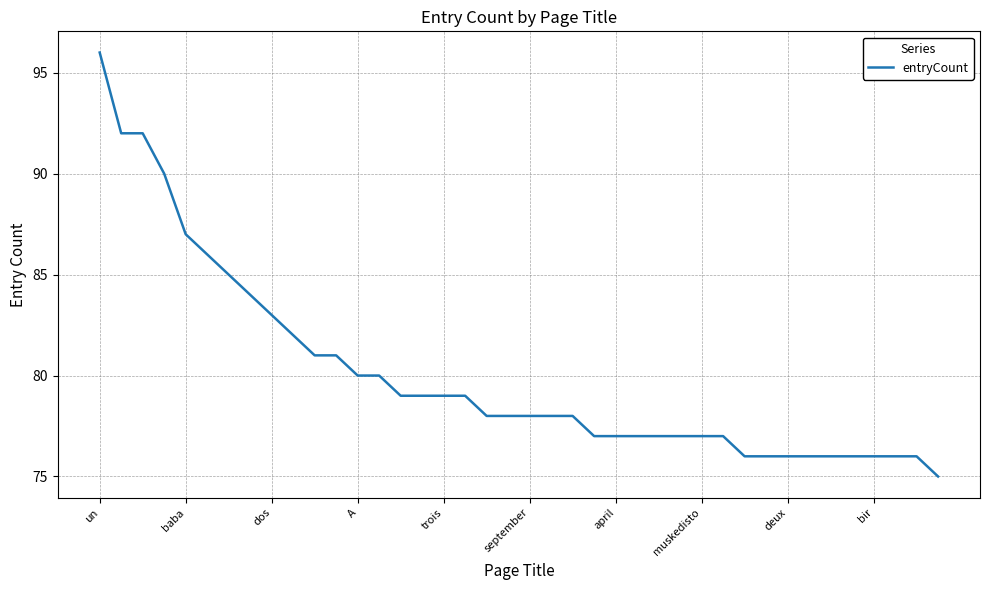

What is the smallest value displayed?

75